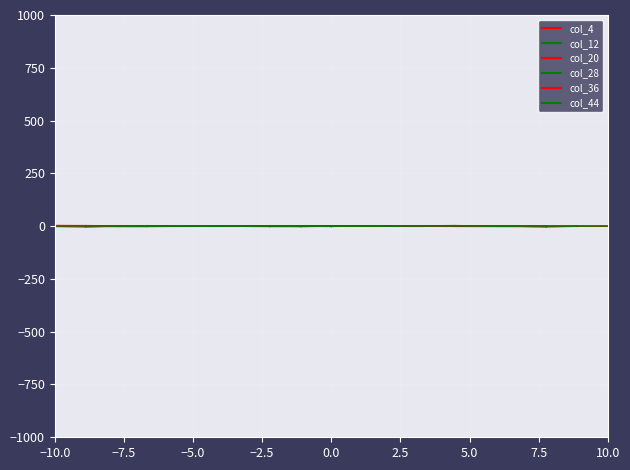

What is the sum of all col_12 values?

1.0